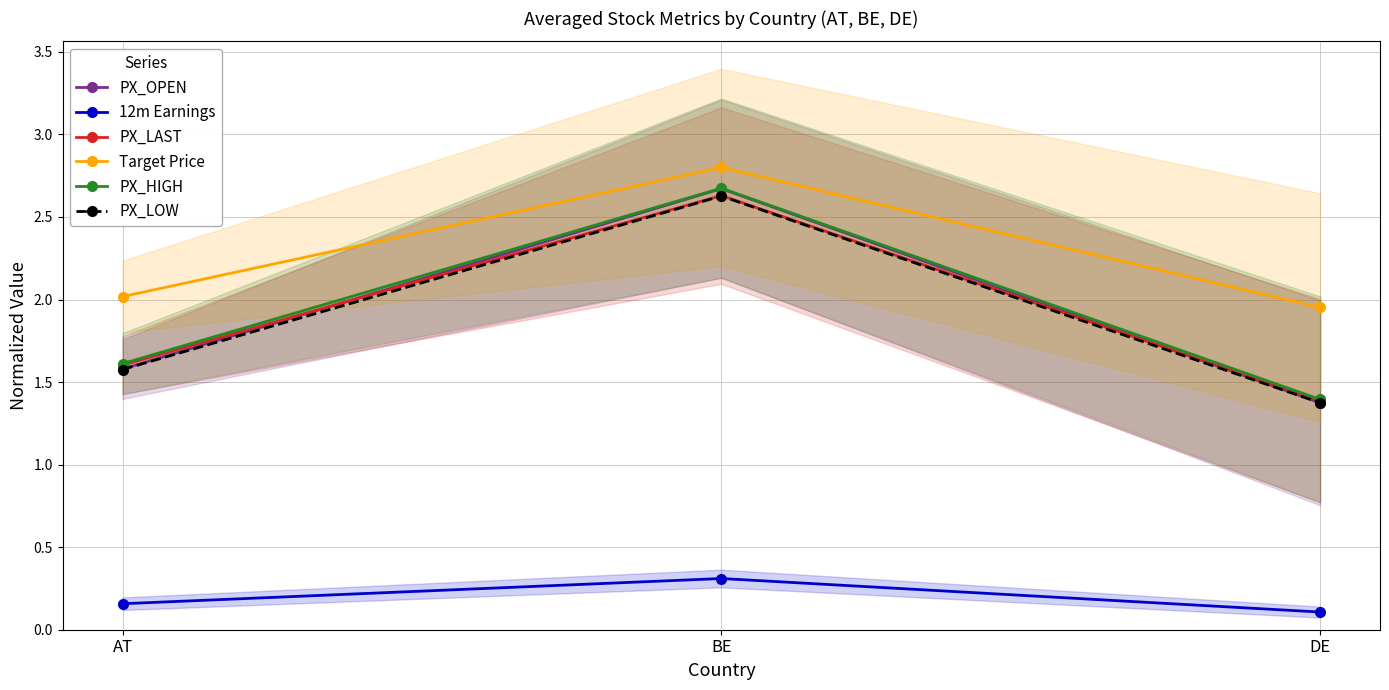

What is the minimum value shown in the chart?

0.1